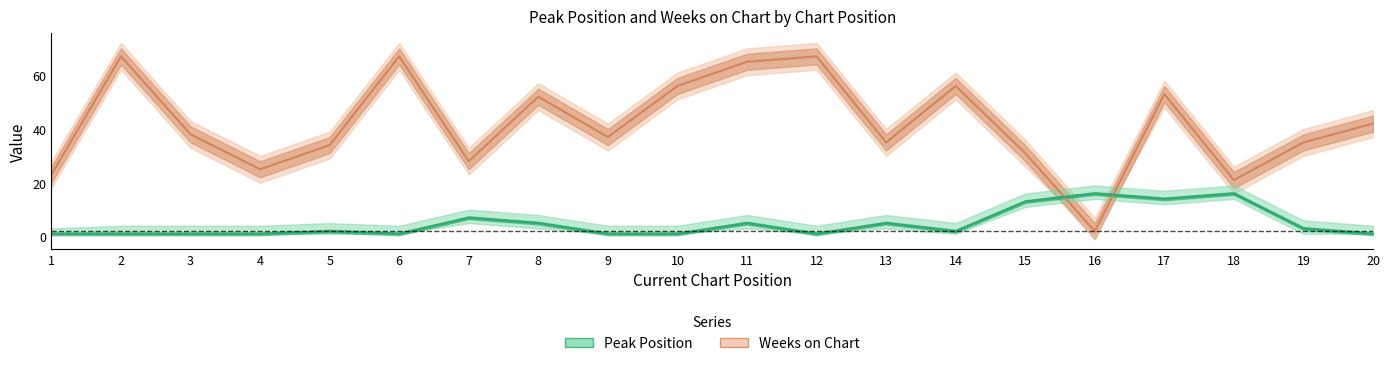

Is this an area chart (filled region under the line)?

No